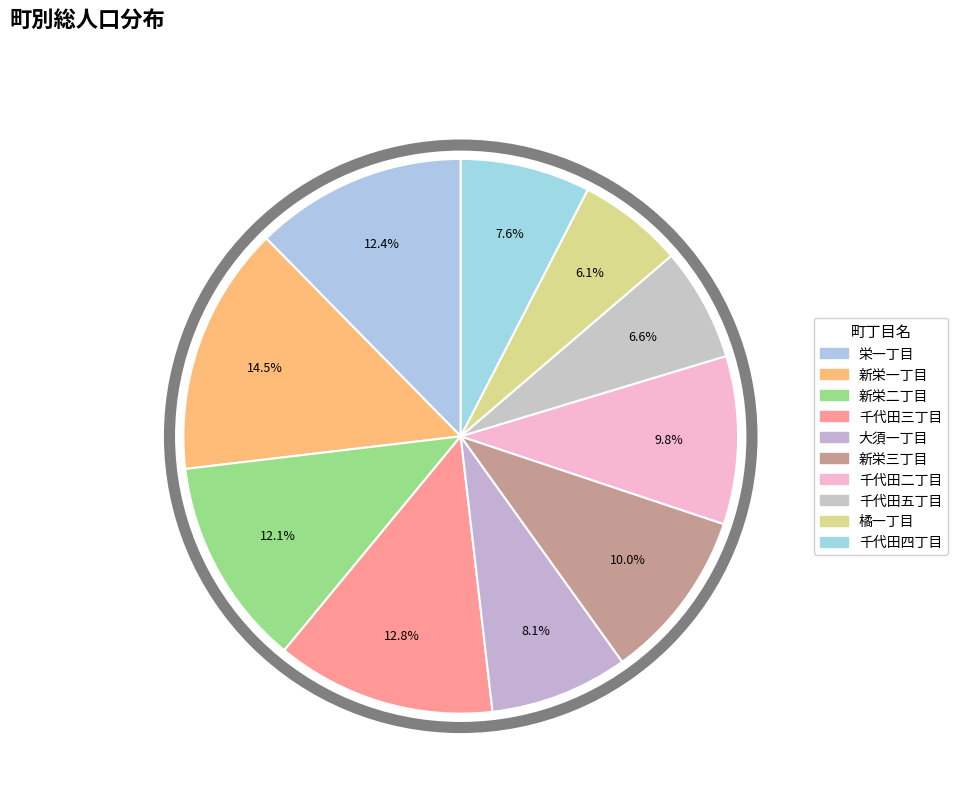

Rank the categories by value from lowest to highest.

橘一丁目, 千代田五丁目, 千代田四丁目, 大須一丁目, 千代田二丁目, 新栄三丁目, 新栄二丁目, 栄一丁目, 千代田三丁目, 新栄一丁目